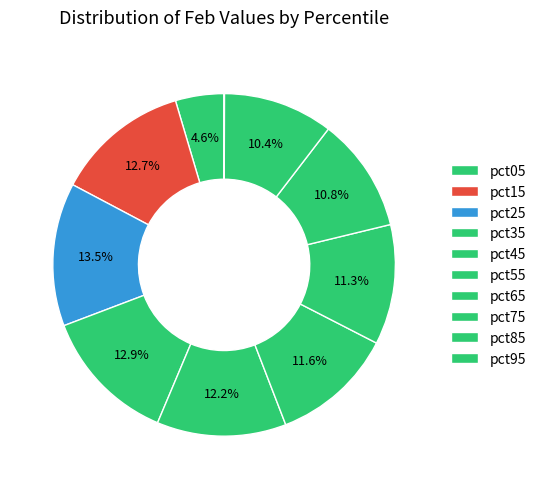

What portion of the pie excludes pct05?

95.4%